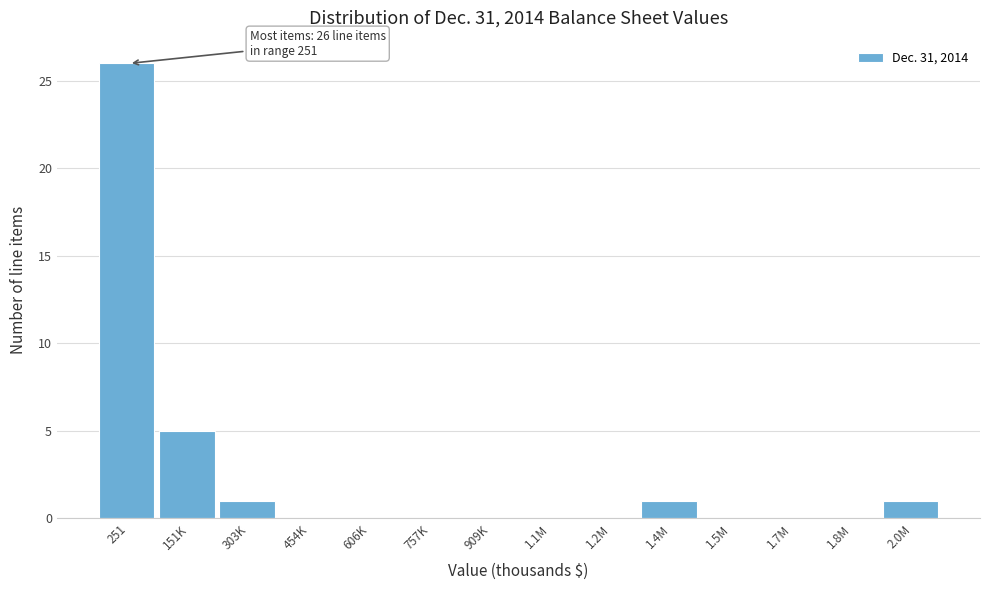

Reading right to left, transcribe all the data shown in this chart.

2.0M=1	1.8M=0	1.7M=0	1.5M=0	1.4M=1	1.2M=0	1.1M=0	909K=0	757K=0	606K=0	454K=0	303K=1	151K=5	251=26